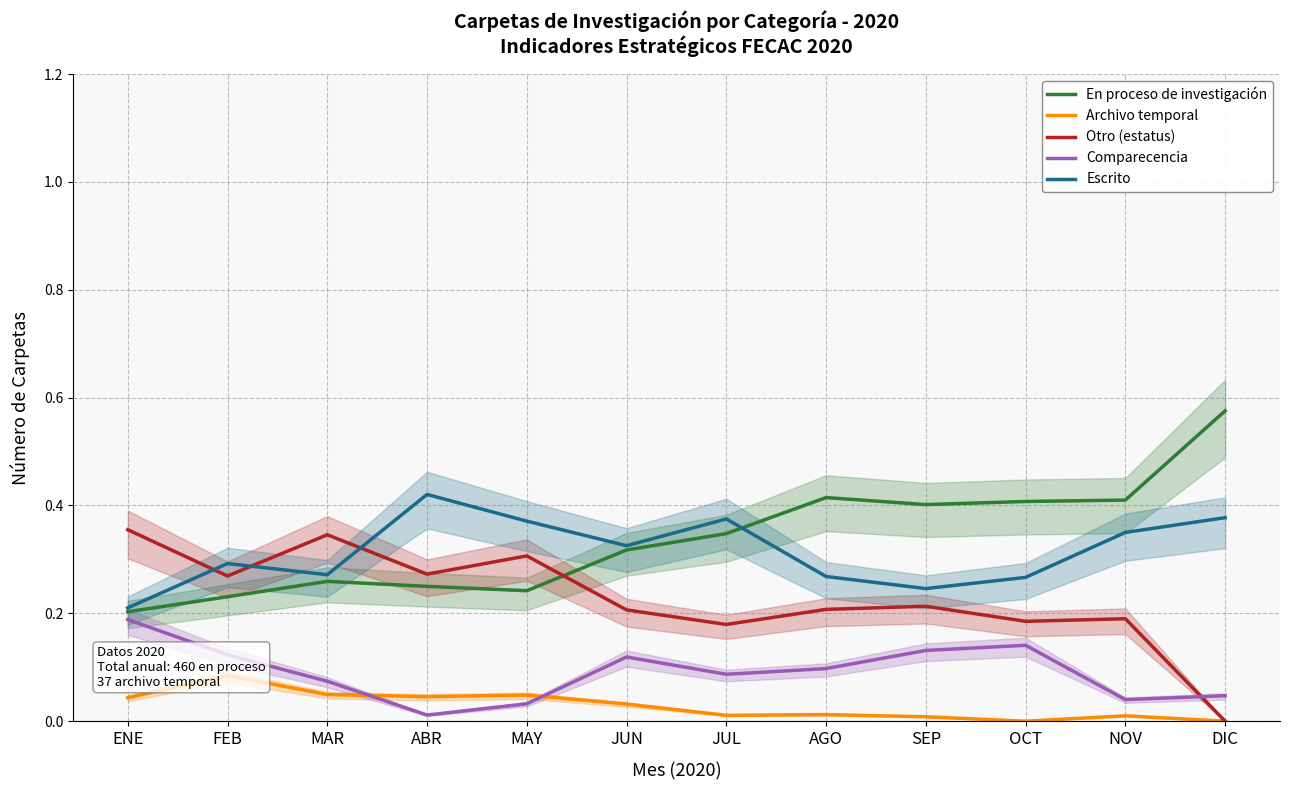

At which category is the sum across all series the highest?

ENE